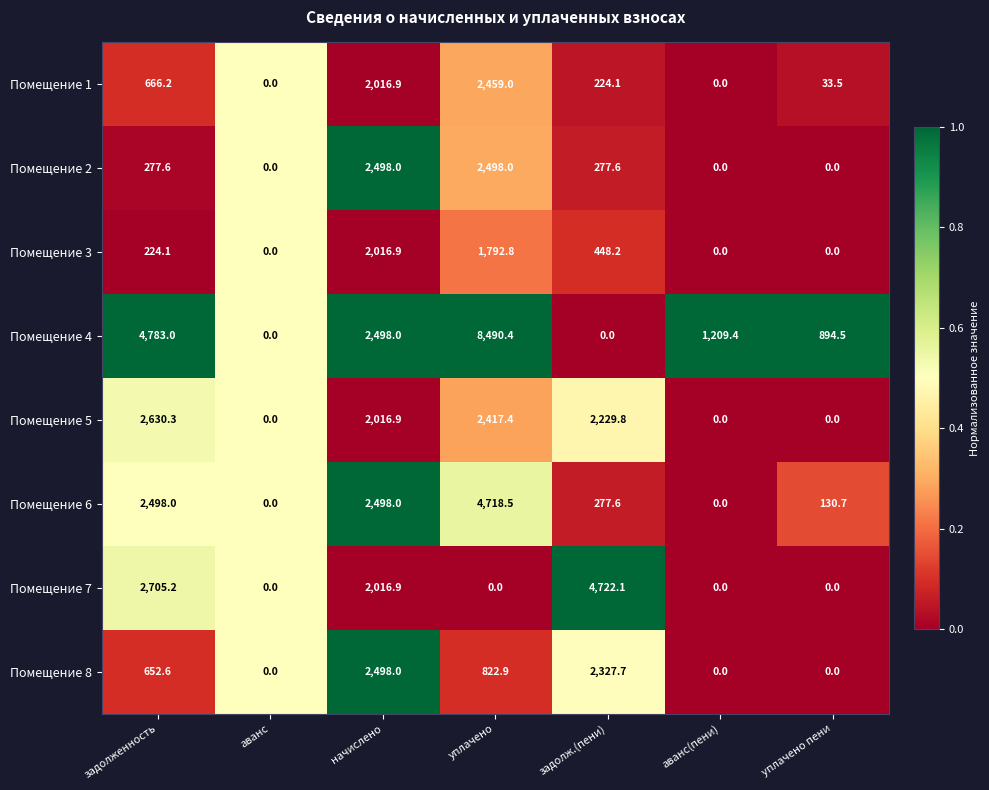

Between задолженность and уплачено, which series saw the biggest shift?

Помещение 4